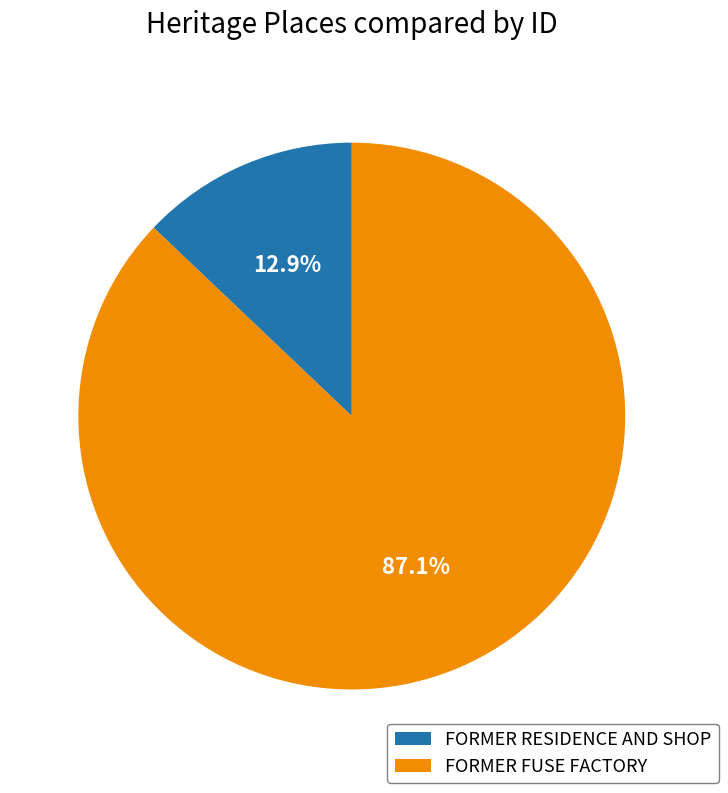

To the nearest percent, what is the combined percentage of FORMER FUSE FACTORY and FORMER RESIDENCE AND SHOP?

100%